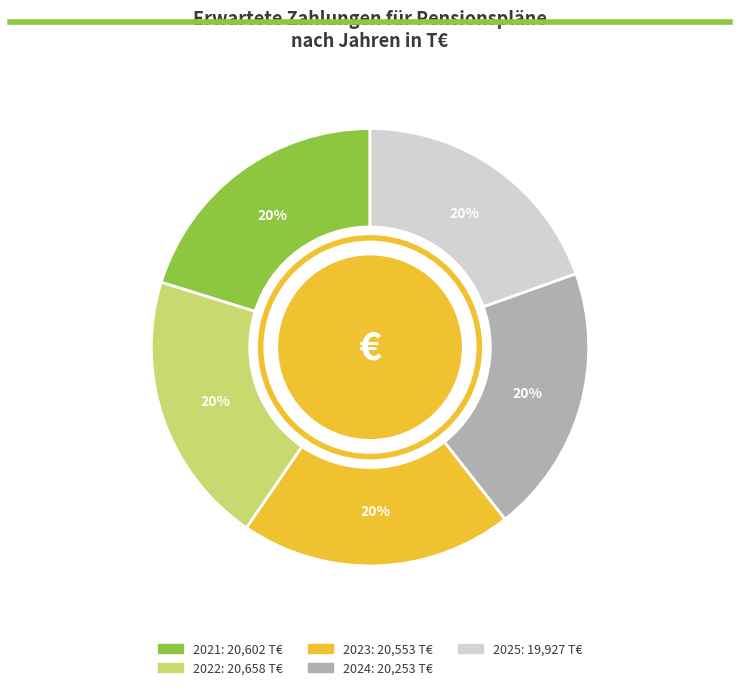

Count the number of slices in the pie.

5